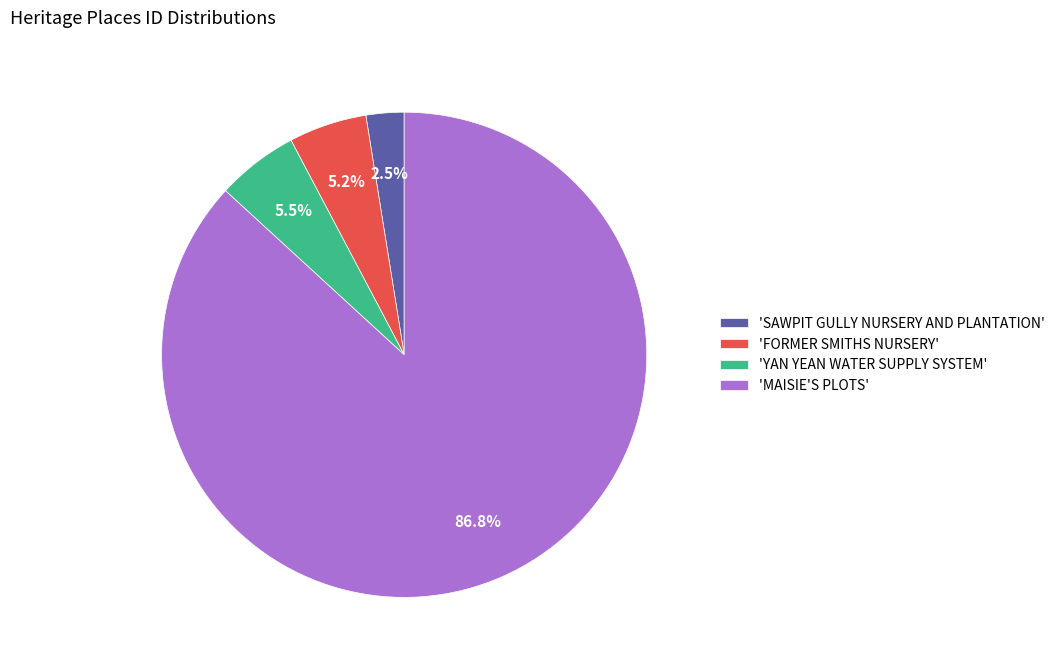

Which category has the smallest portion of the pie?

'SAWPIT GULLY NURSERY AND PLANTATION'